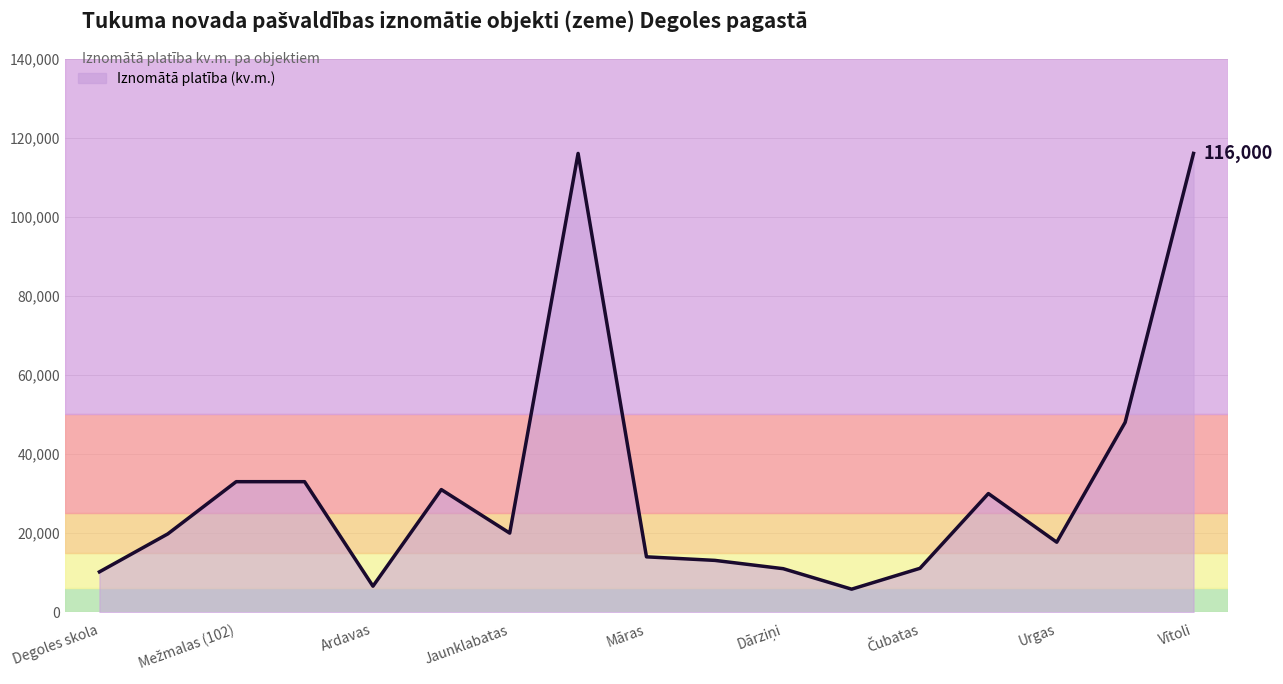

What is the maximum value shown in the chart?

116000